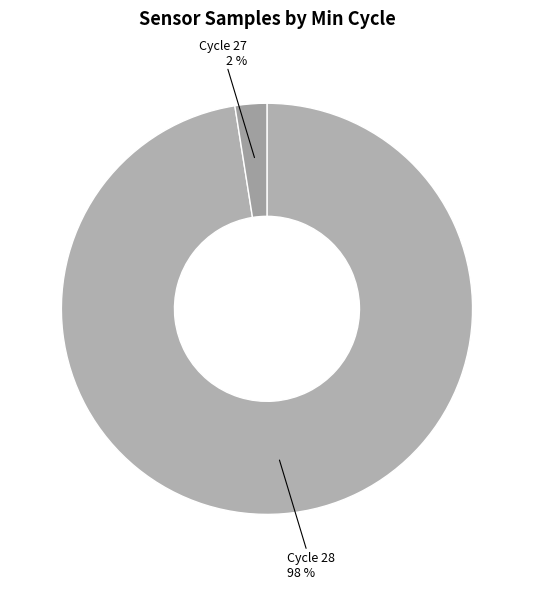

Is there a majority slice in this chart?

Yes